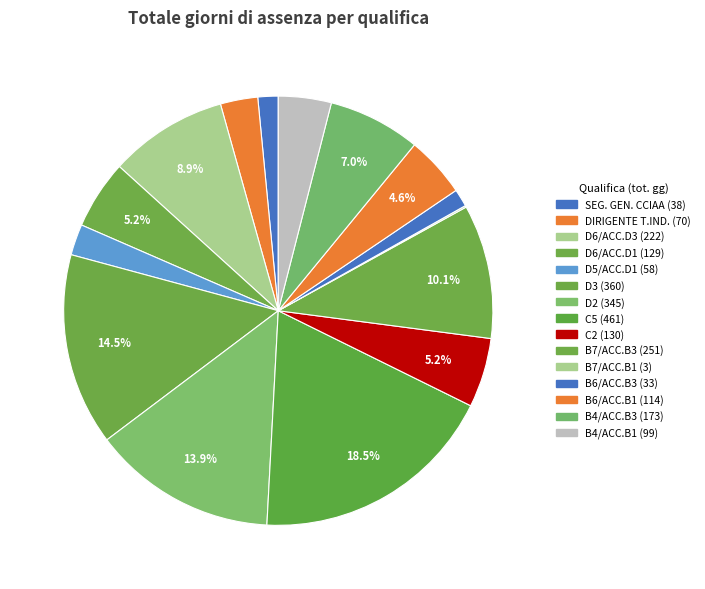

To the nearest percent, what is the average slice percentage?

7%